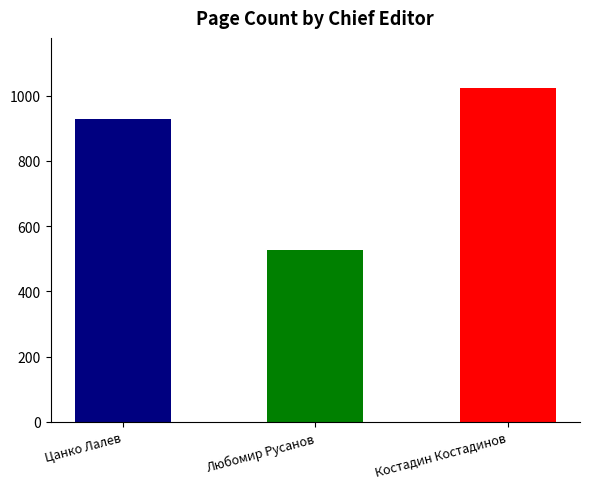

What position from the left is Цанко Лалев?

1